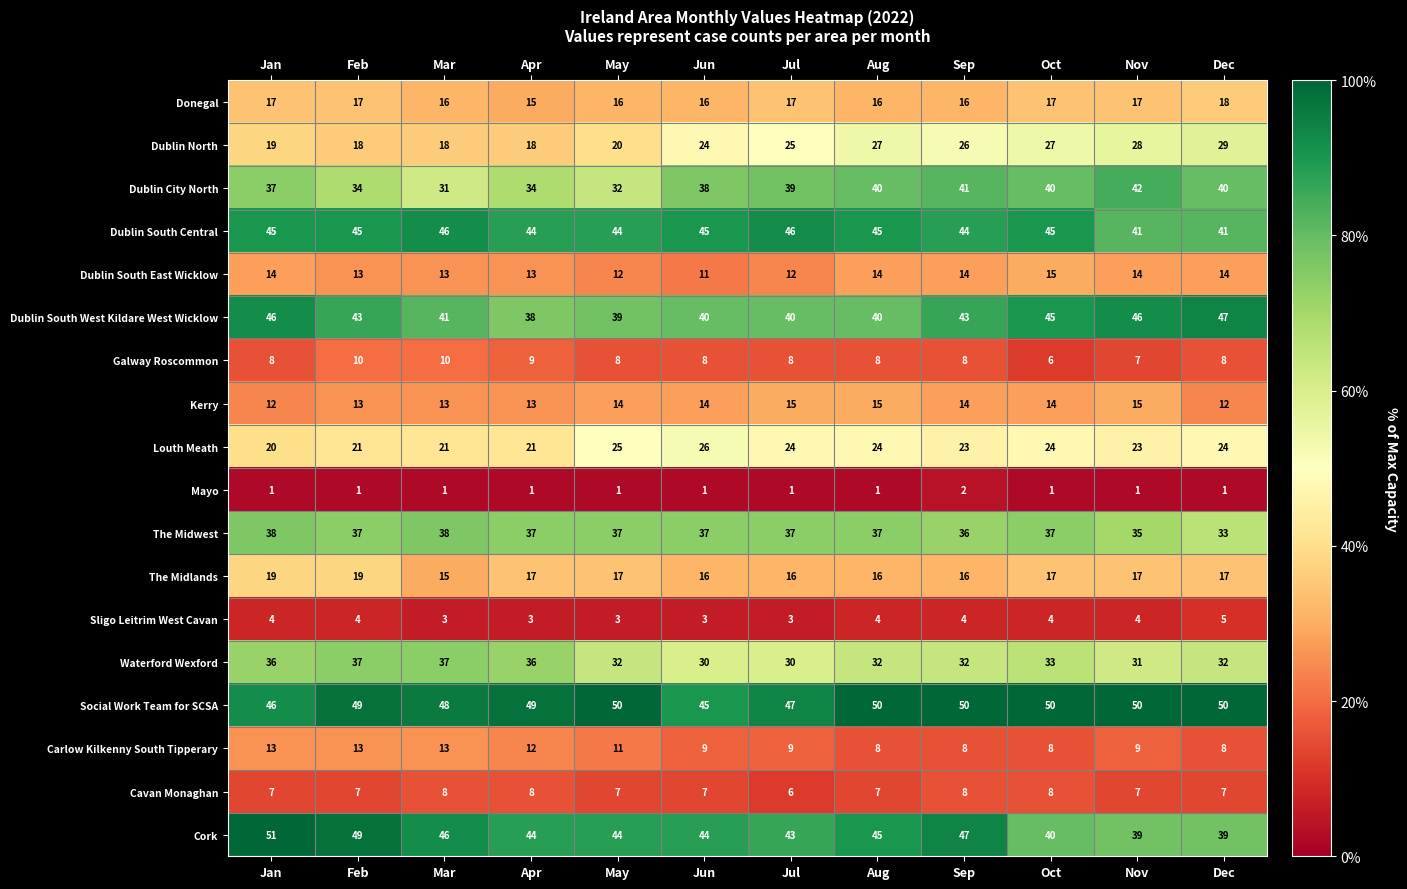

Is it true that Dublin North equals 8 at Mar?

False